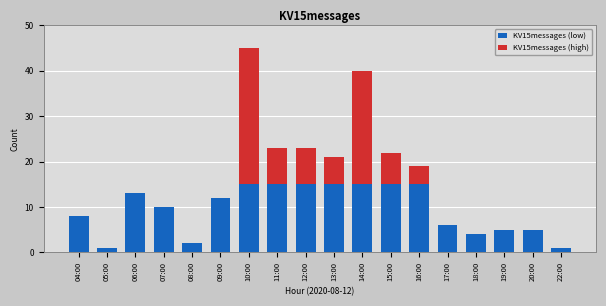

Are the bars grouped side by side (vs. stacked)?

No